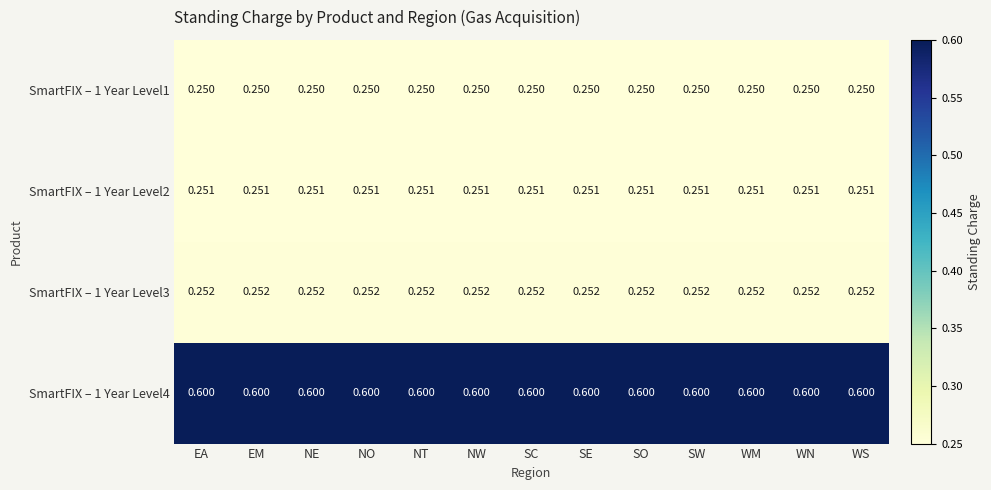

Is the value of SmartFIX – 1 Year Level3 at SO greater than the value of SmartFIX – 1 Year Level1 at SE?

Yes